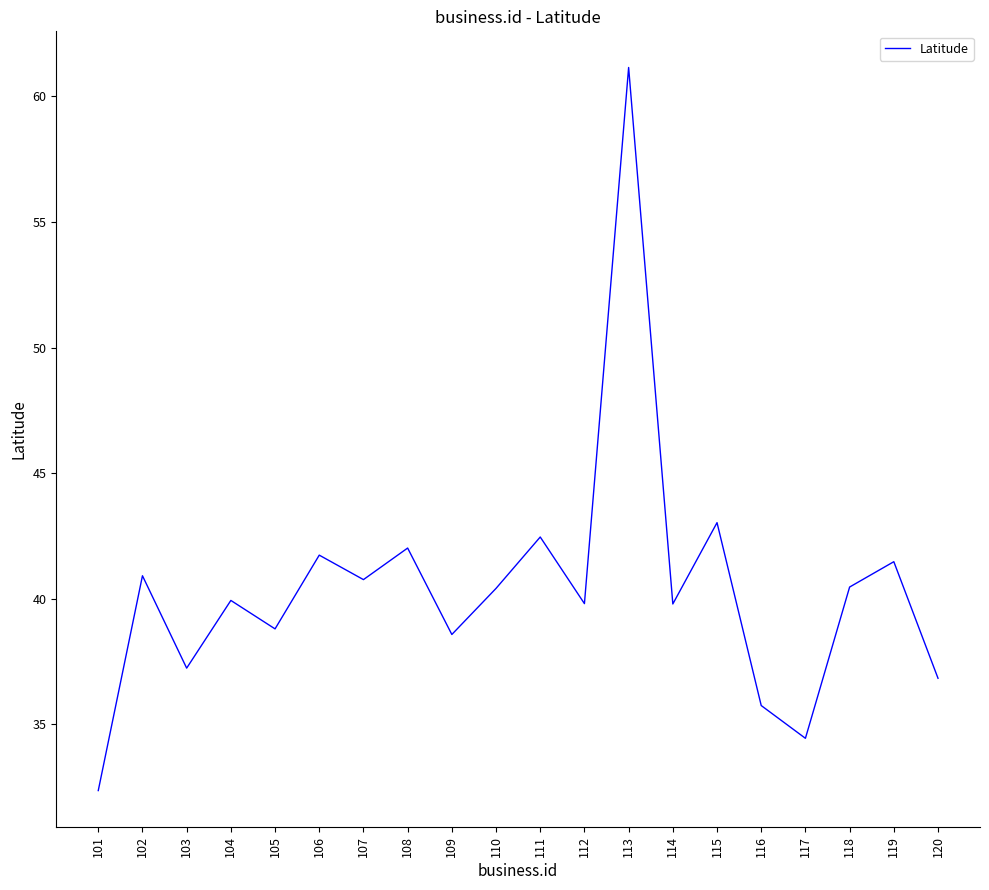

The value at 106 is 41.7. True or false?

True